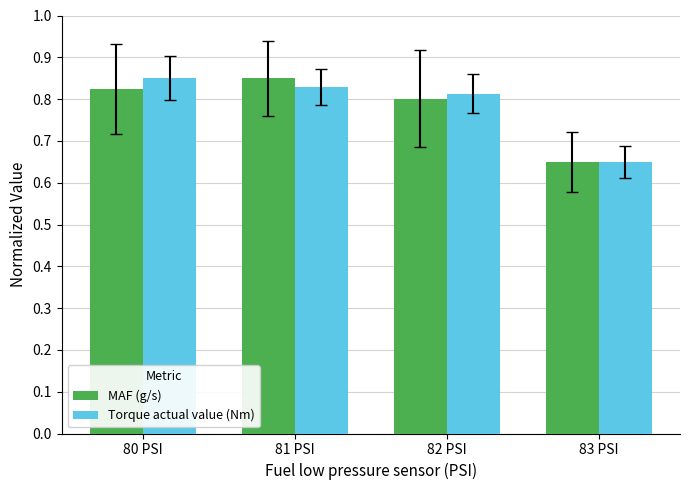

How many bars are there in each group?

2